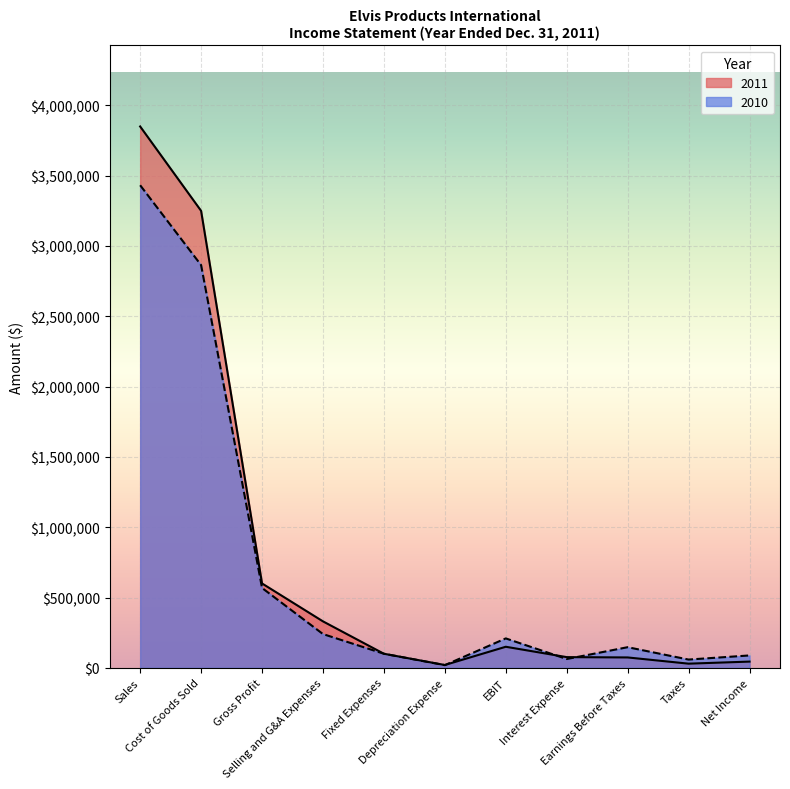

Rank the series at Depreciation Expense from highest to lowest value.

2011, 2010